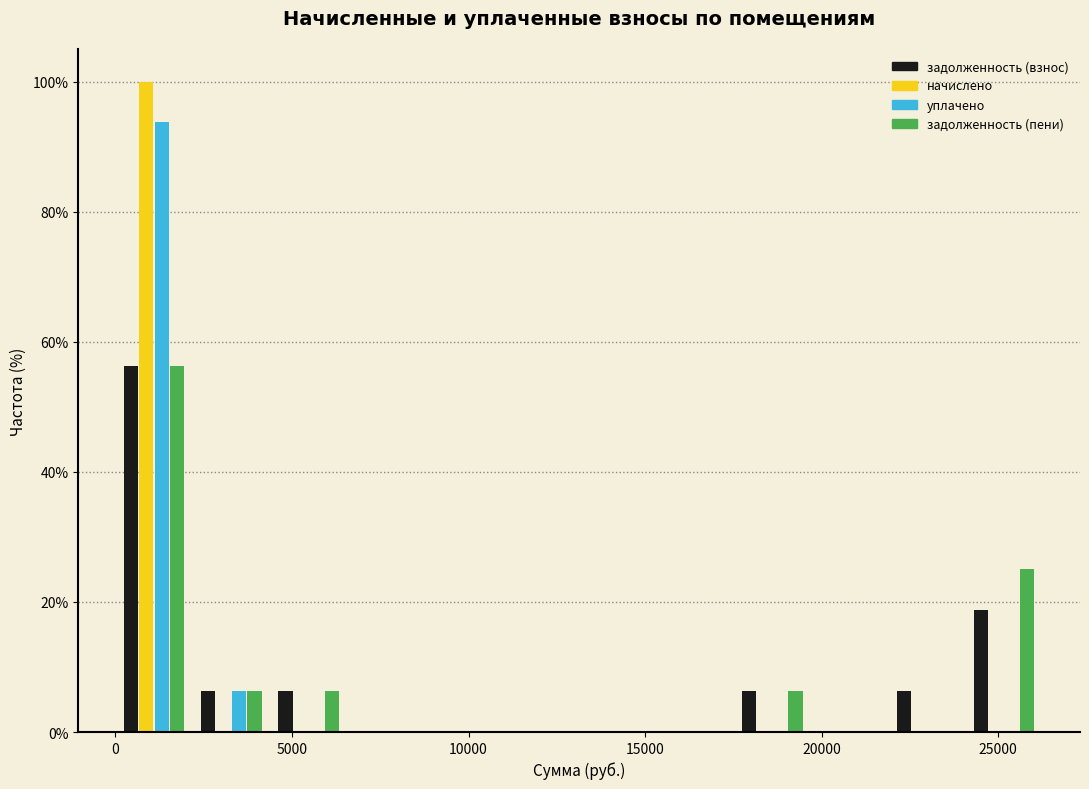

In the задолженность (взнос) series, which range on the x-axis has the tallest bar?

0 to 2000